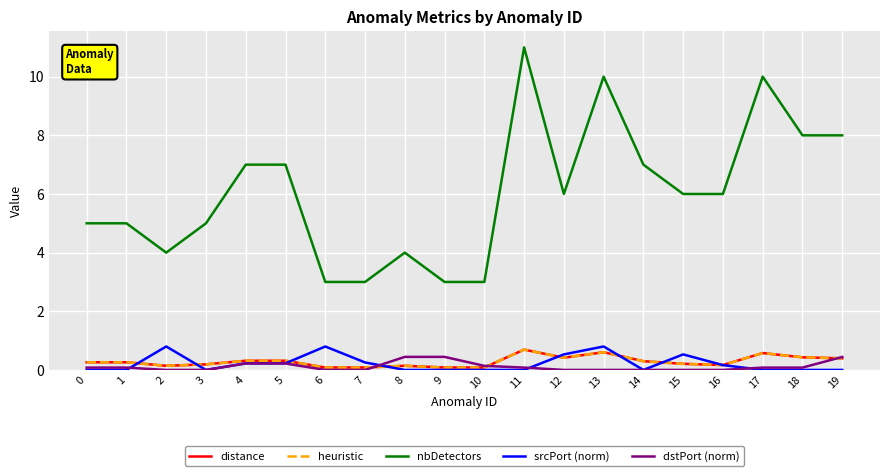

What is the value of the heuristic point at the 10th from the left?

0.1